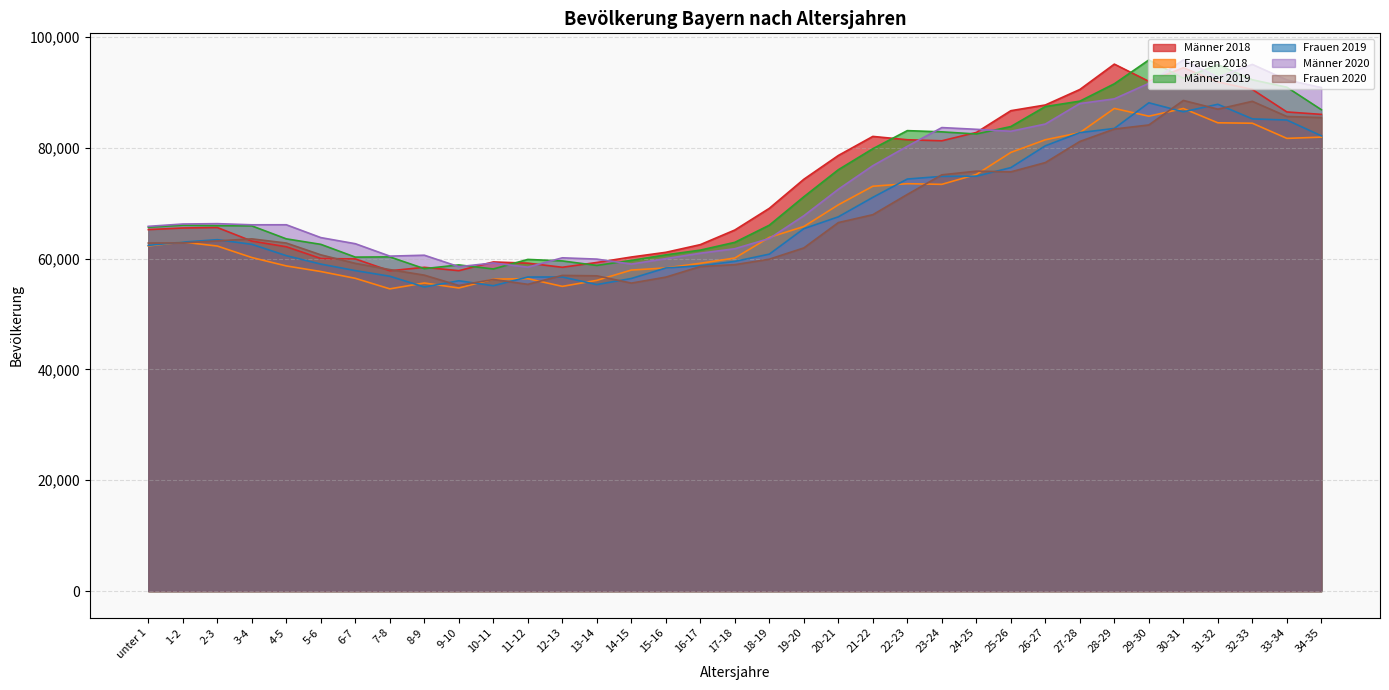

True or false: Männer 2019 and Männer 2018 intersect in this chart.

True